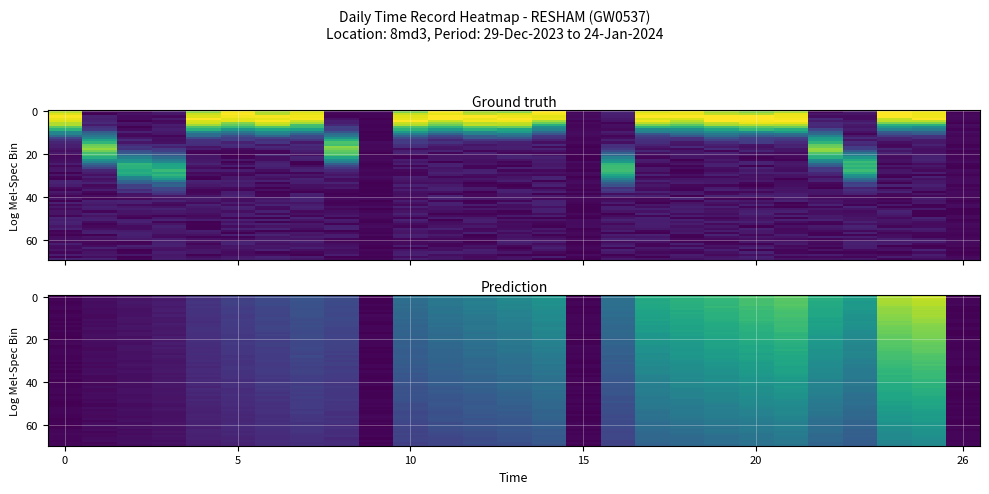

Is the value of 7_Sun at 6 greater than the value of 5_Fri at 4?

No